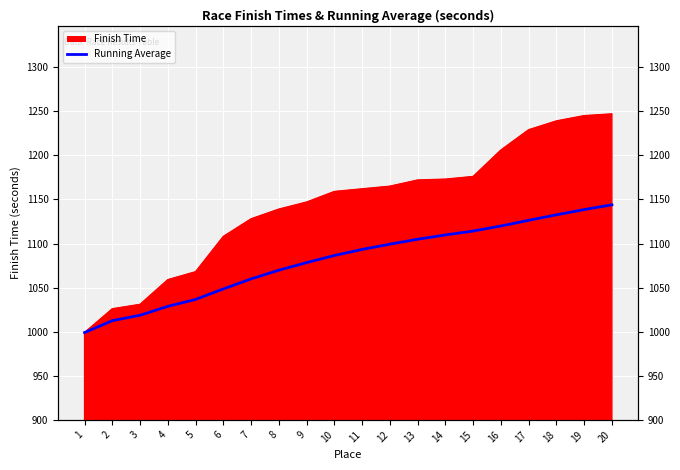

The value at 10 is 1794.7. True or false?

False